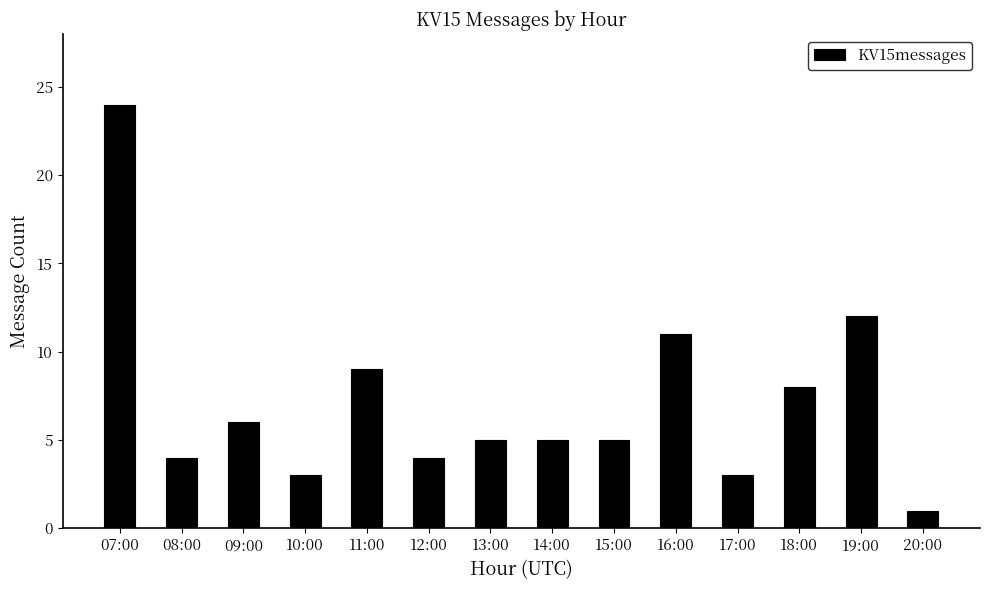

Reading left to right, transcribe all the data shown in this chart.

24	4	6	3	9	4	5	5	5	11	3	8	12	1